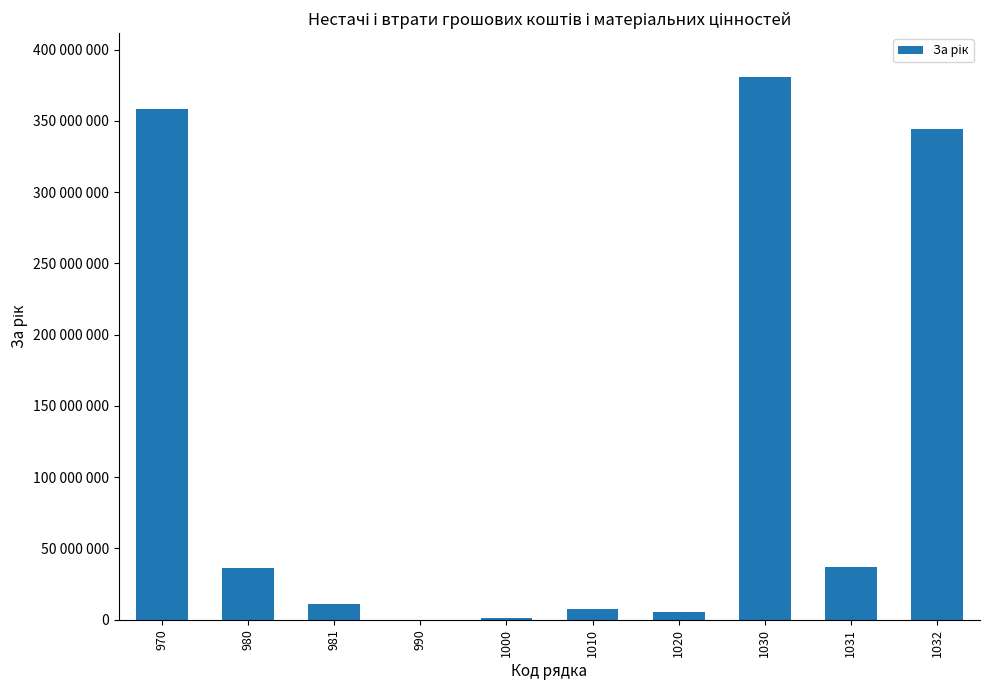

Are the bars horizontal?

No